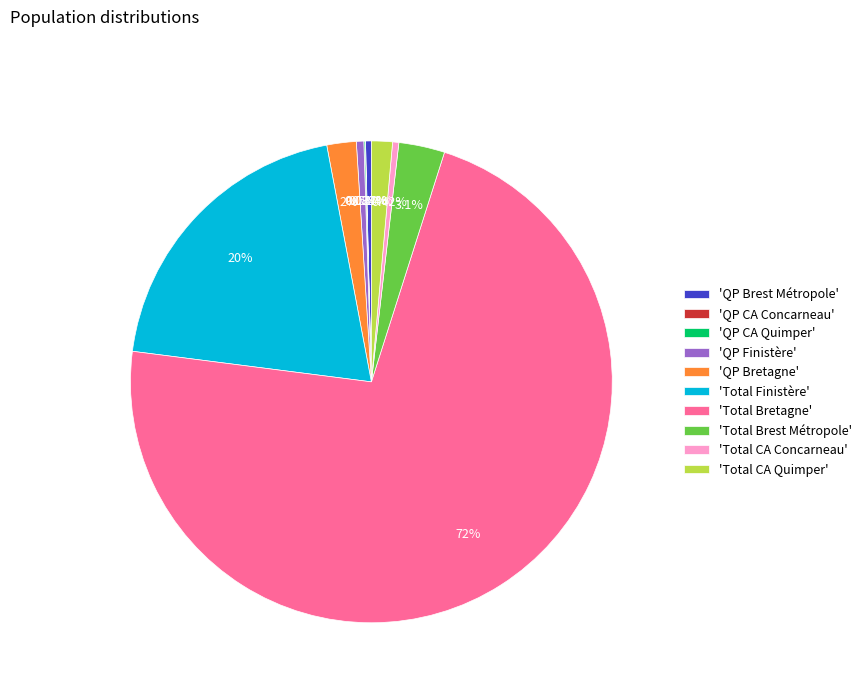

What is the ratio of the value at 'Total Brest Métropole' to the value at 'Total CA Concarneau'?

7.4